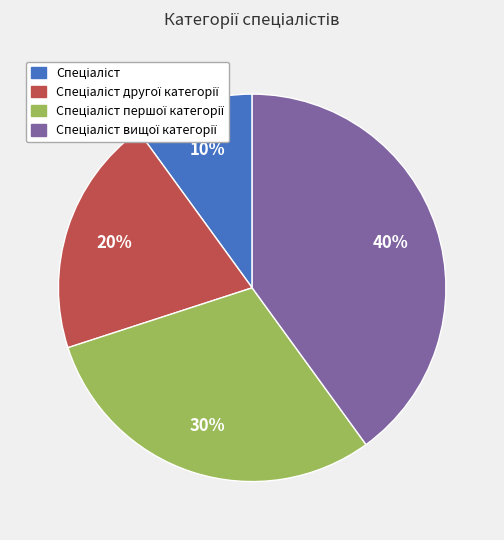

Does any single category account for the majority?

No